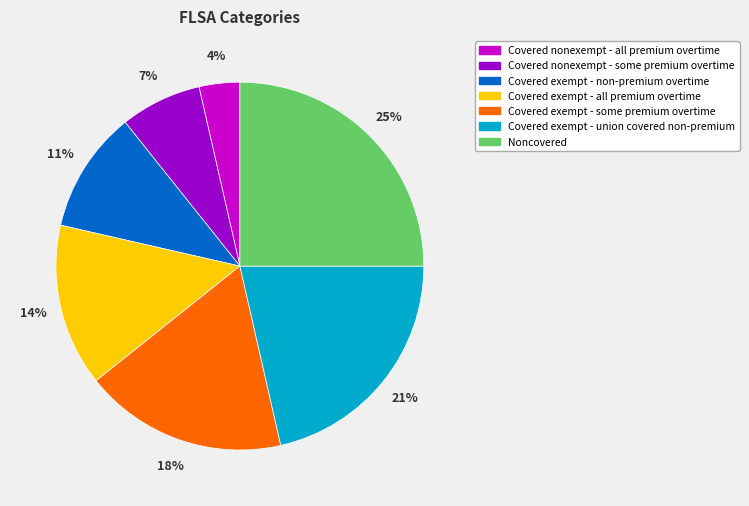

To the nearest percent, what is the difference between the largest and smallest slice percentages?

21%